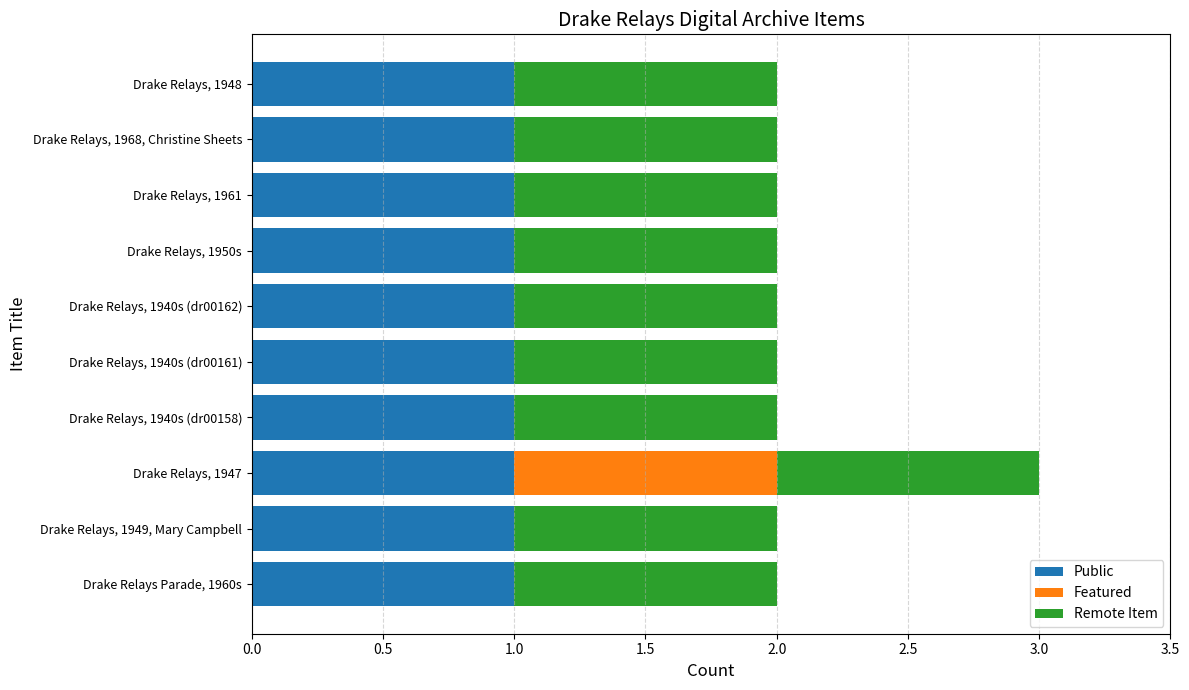

The Public series shows 1 at Drake Relays Parade, 1960s. True or false?

True